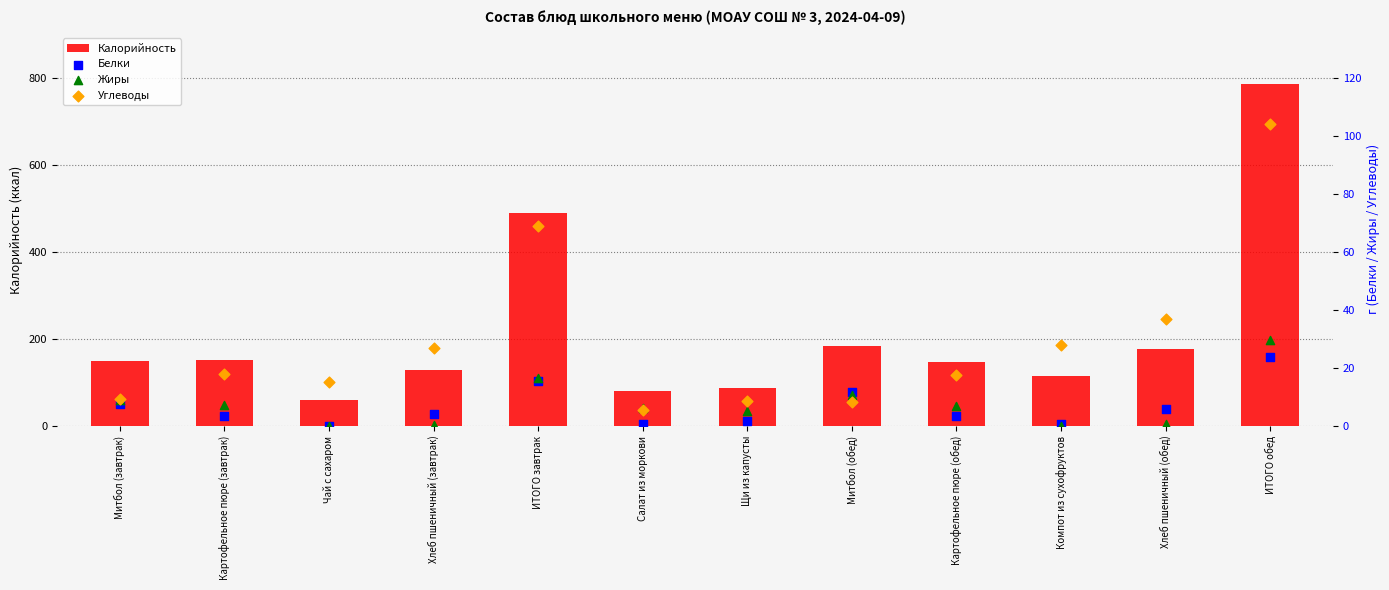

Which series has the widest spread of Y values?

Калорийность